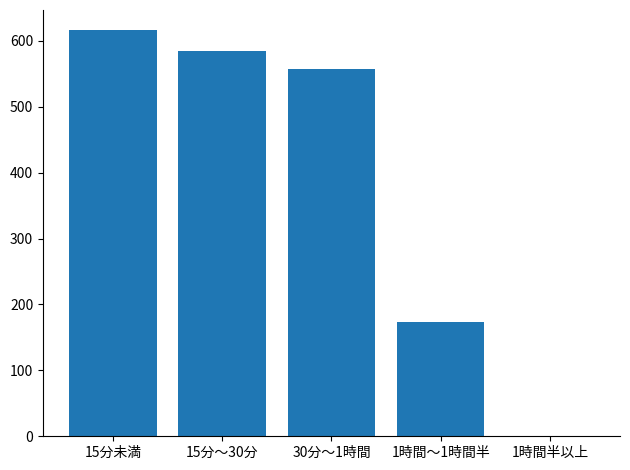

What is the sum of all values?

1931